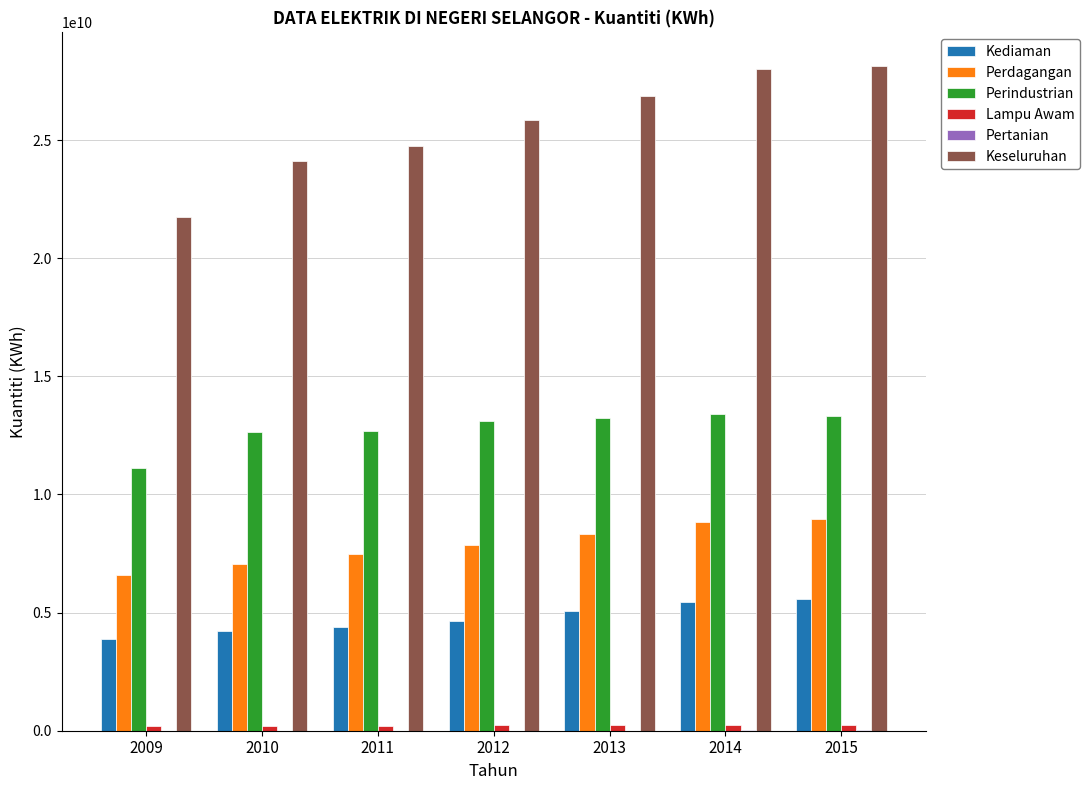

Read the Perdagangan value at 2013.

8338126600.0